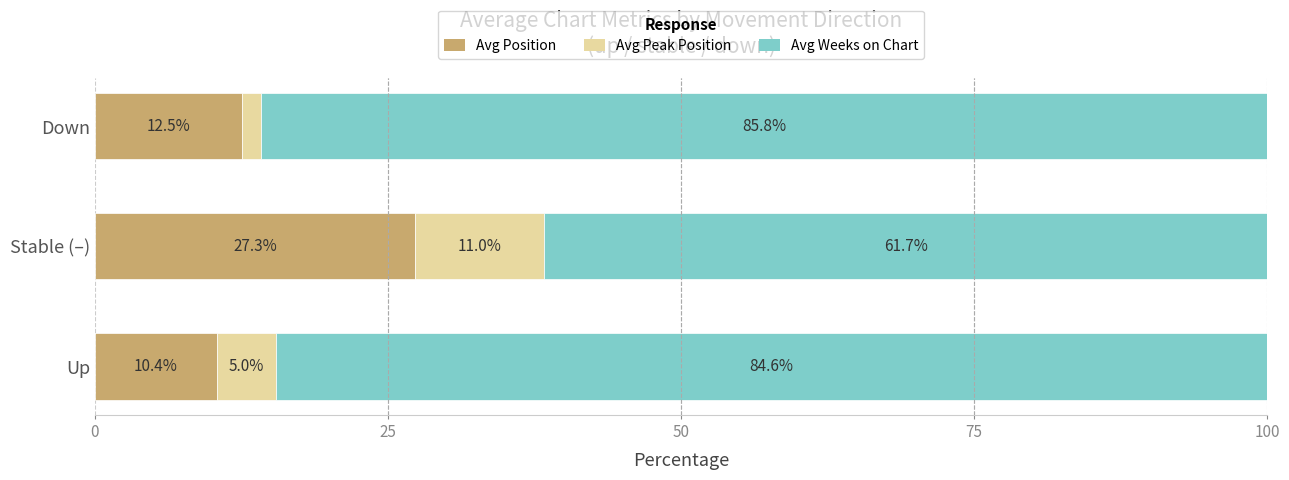

What is the difference between the maximum and minimum values in the Avg Position series?

16.9